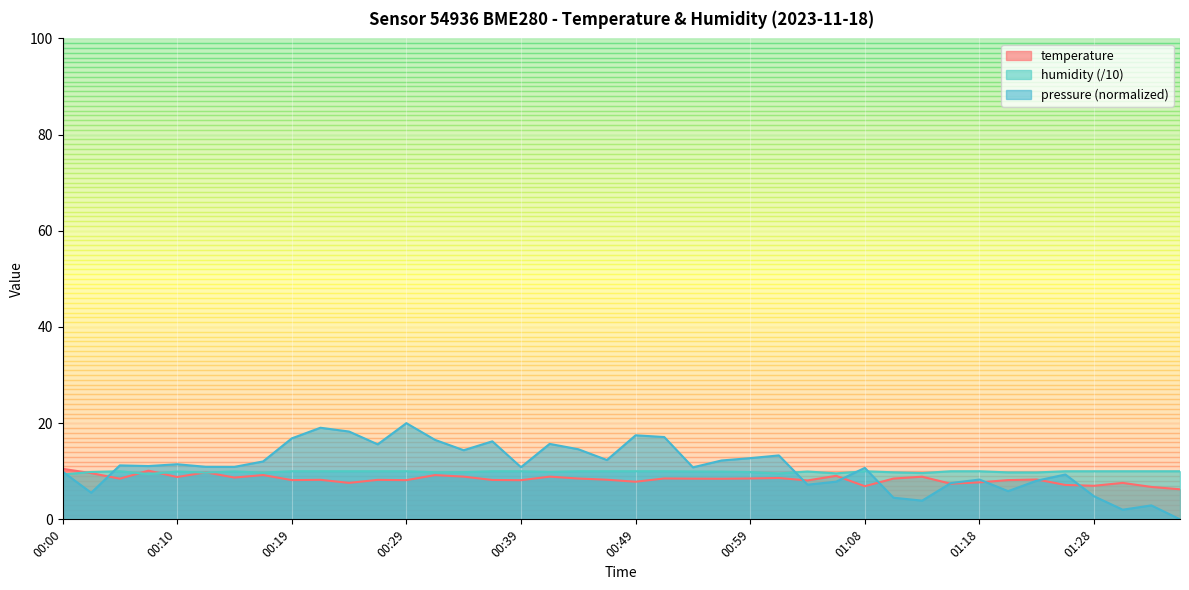

Reading right to left, extract all data points from this chart.

temperature: 6.2	6.7	7.6	7.0	7.2	8.3	8.2	7.7	7.4	8.9	8.5	6.9	9.1	8.1	8.6	8.5	8.4	8.5	8.5	7.8	8.2	8.5	8.9	8.1	8.2	8.9	9.2	8.2	8.2	7.6	8.2	8.2	9.2	8.7	9.8	8.8	10.1	8.5	9.6	10.5
humidity: 10.0	10.0	10.0	10.0	10.0	9.8	9.8	10.0	10.0	9.6	9.8	10.0	9.6	9.9	9.6	9.8	9.9	10.0	10.0	10.0	10.0	10.0	9.9	10.0	10.0	9.8	9.8	10.0	10.0	10.0	10.0	10.0	9.7	10.0	9.7	9.9	9.4	10.0	9.8	9.3